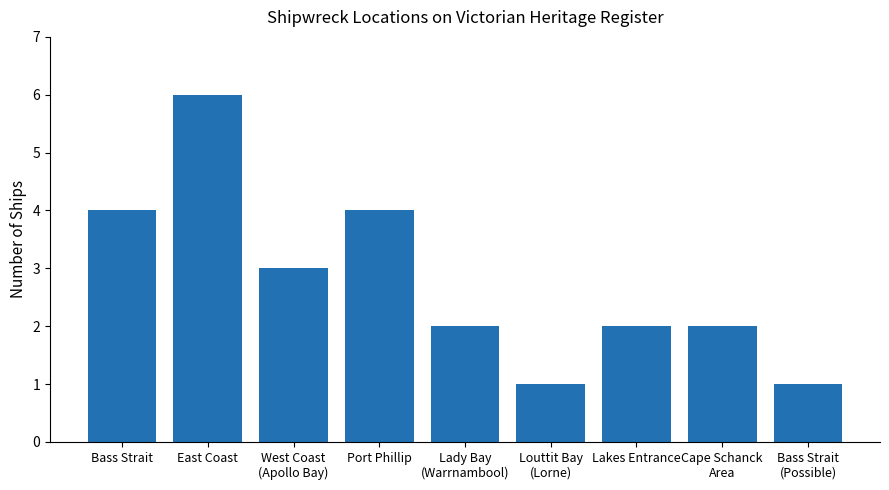

What is the average value?

3